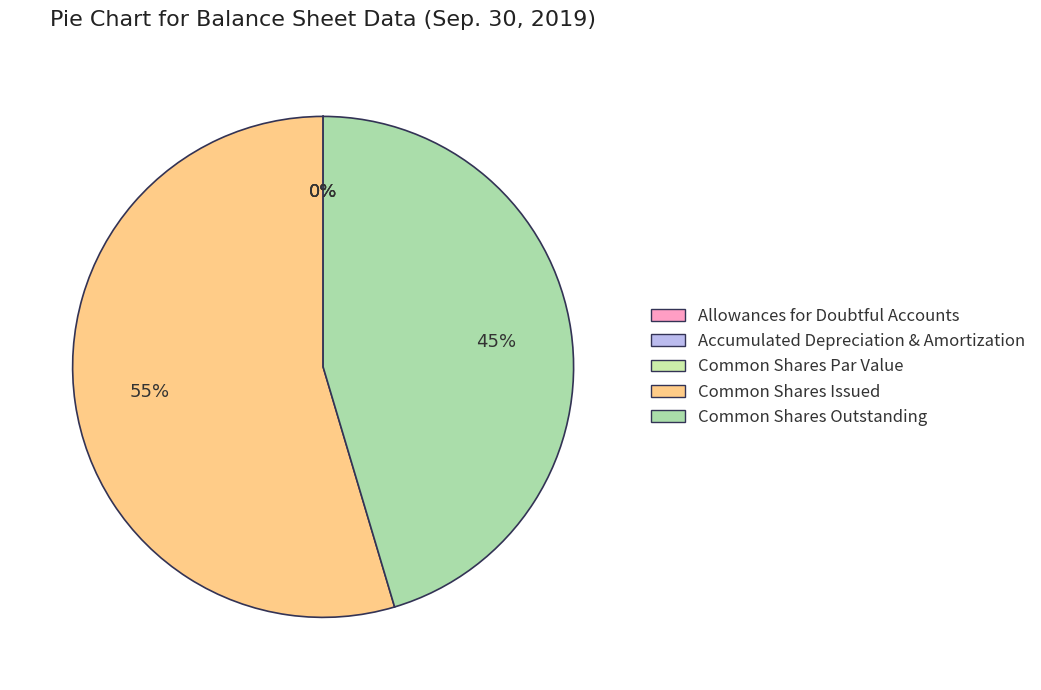

To the nearest percent, what portion does Common Shares
Outstanding represent?

45%